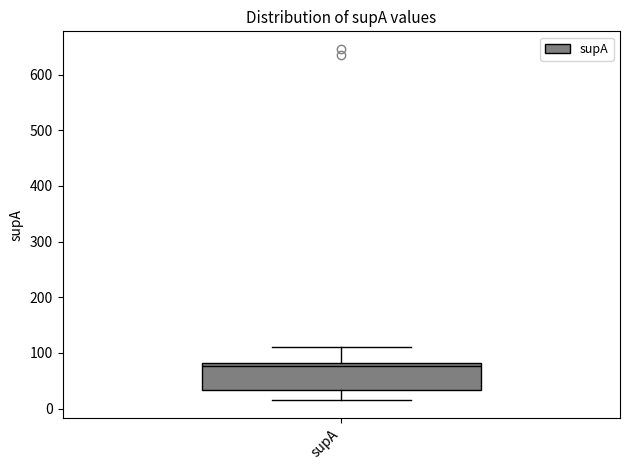

Transcribe this box plot: give where the median line is, the range the box spans, and where the two whiskers end, as read against the y-axis. The values are not printed on the chart, so give them approximately, as read against the axis.

median 80 (just below the box's upper edge), box 30 to 80, whiskers 20 to 110